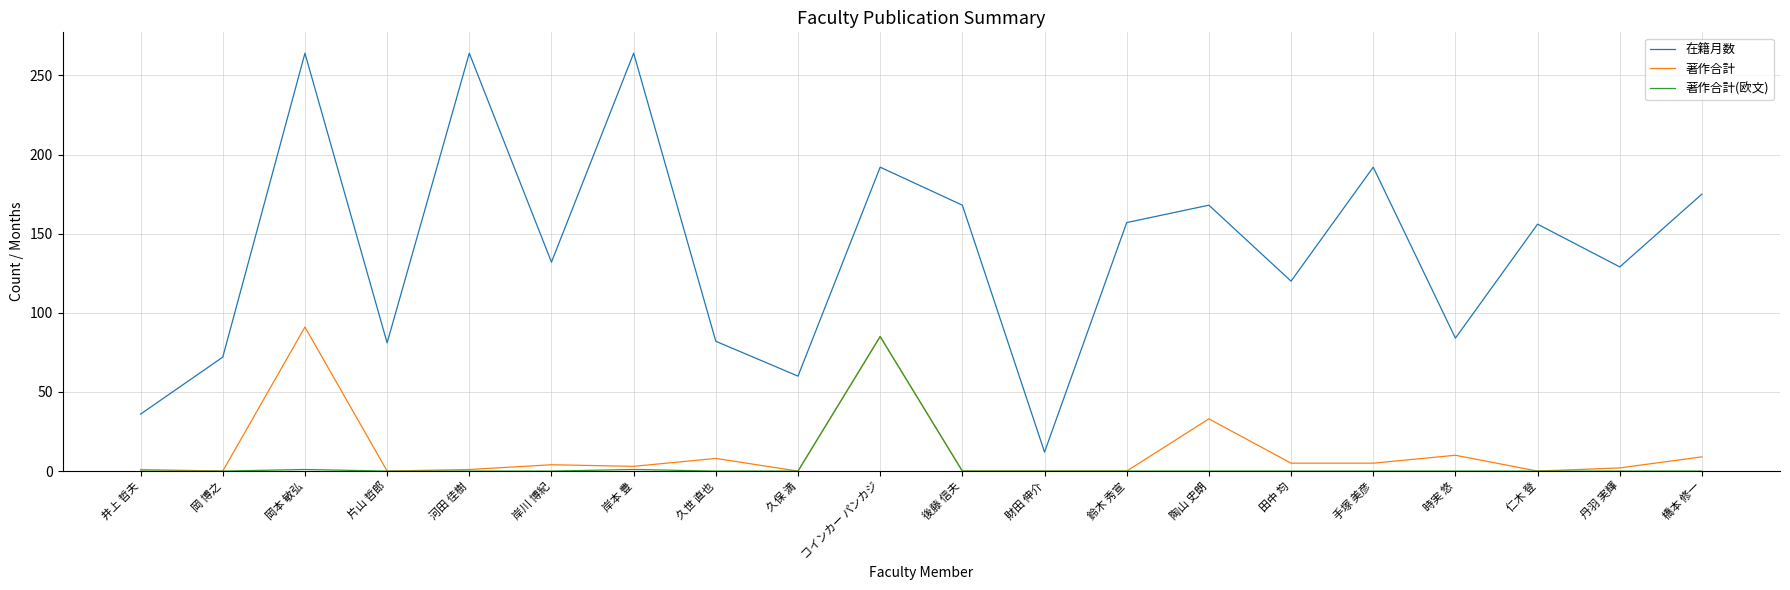

In 在籍月数, how many points are higher than both neighbors (excluding endpoints)?

7